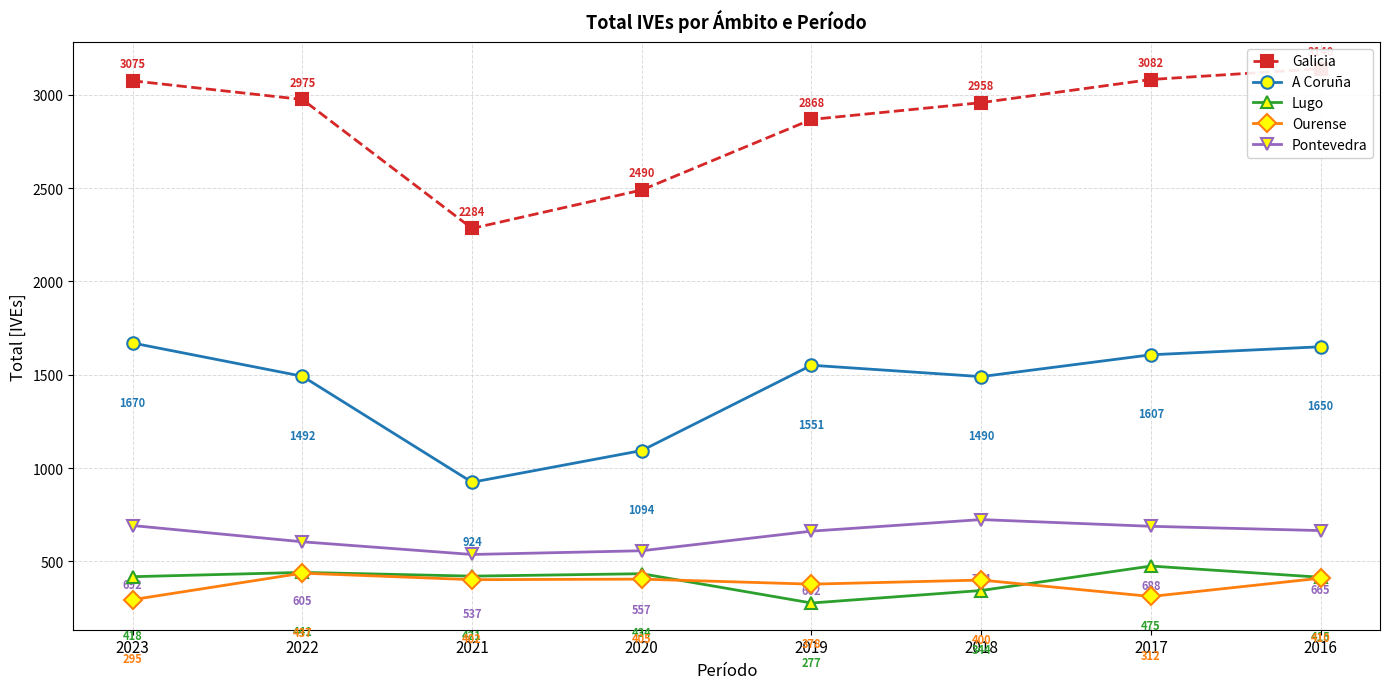

Is it true that Ourense equals 648 at 2019?

False